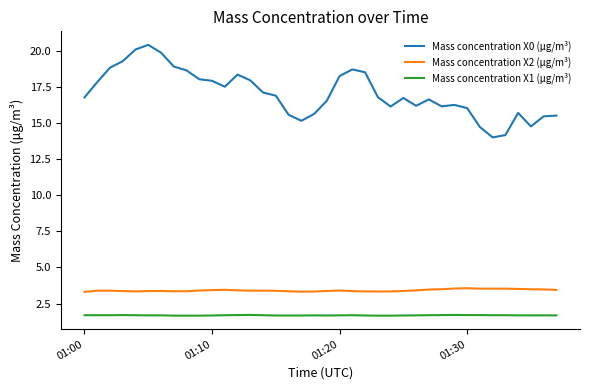

Which series has the largest total across all categories?

Mass concentration X0 (μg/m³)